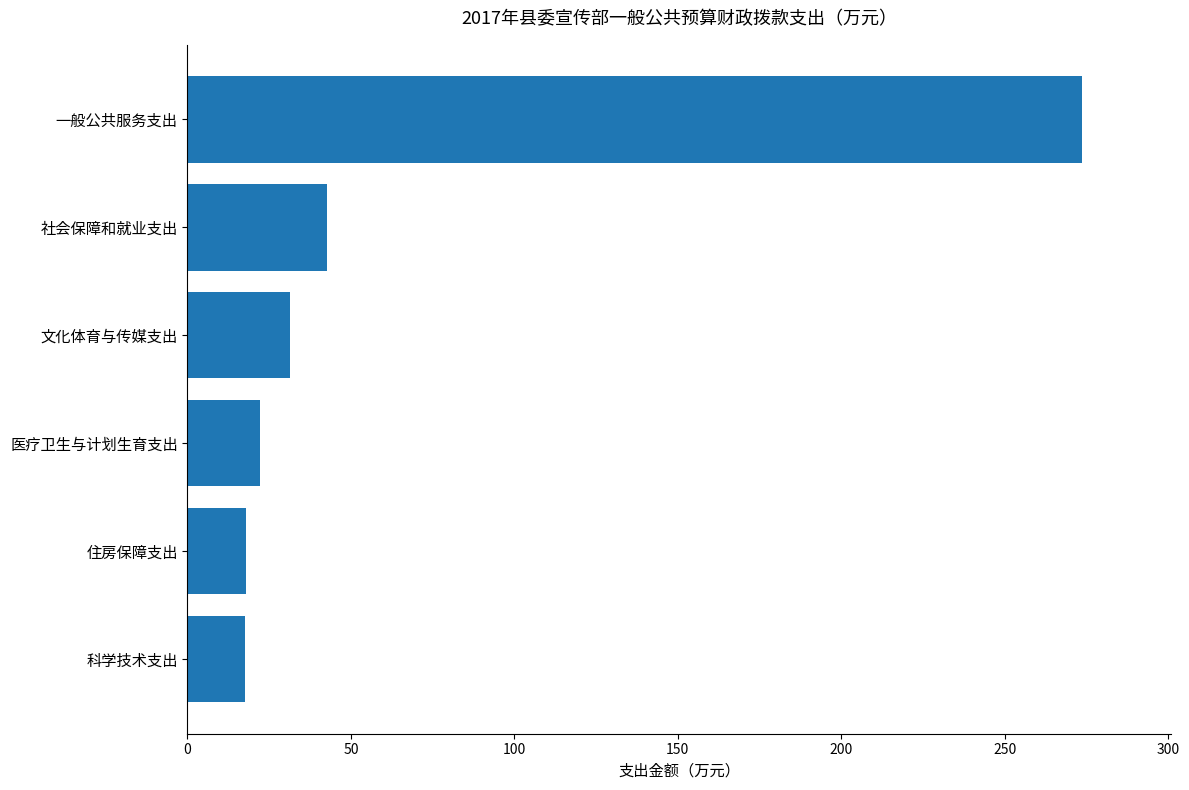

What is the sum of all values?

405.1